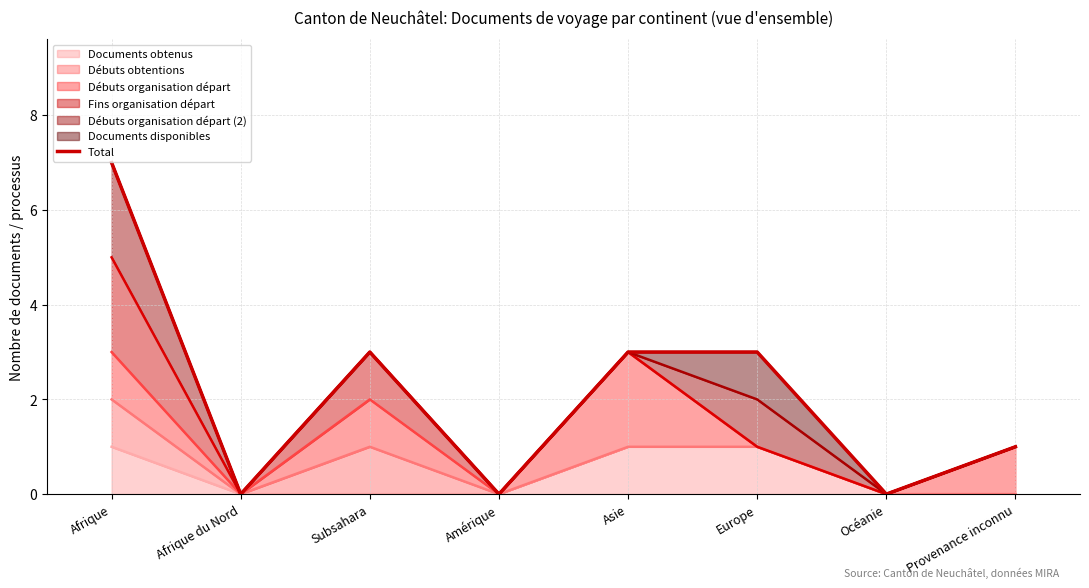

How many data points does each series have?

8